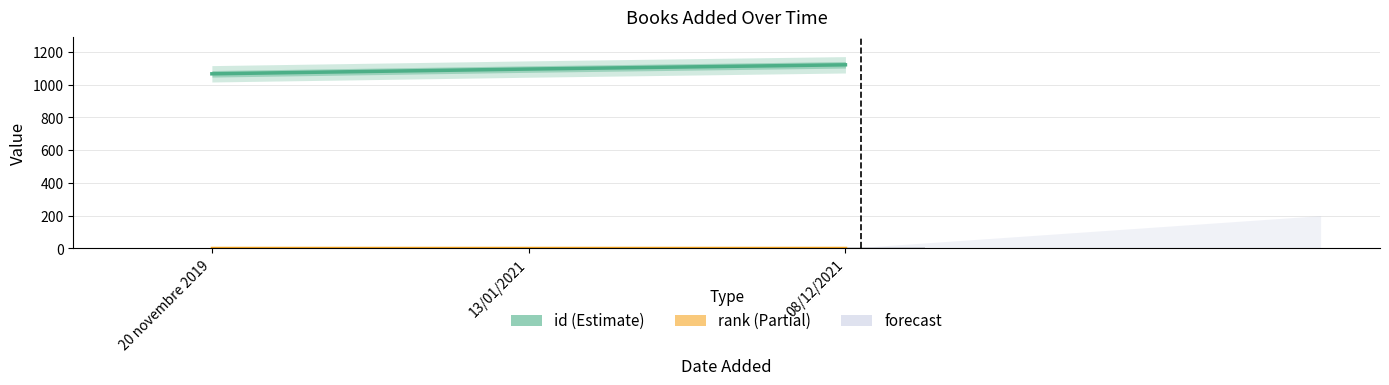

Which category has the highest value in the id series?

08/12/2021